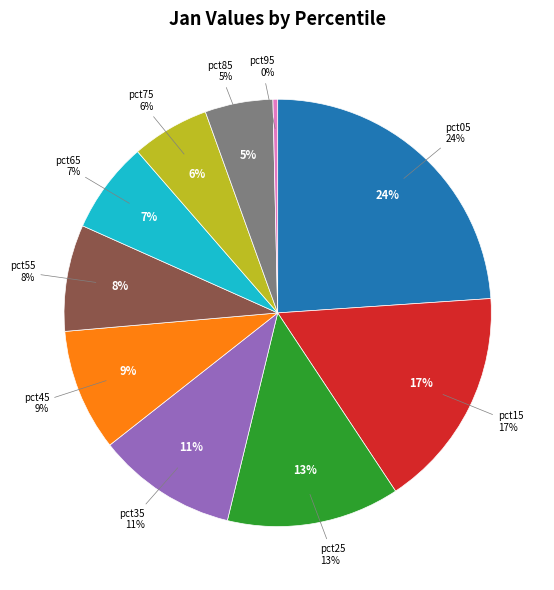

What percentage do pct65 and pct25 together represent?

20.0%